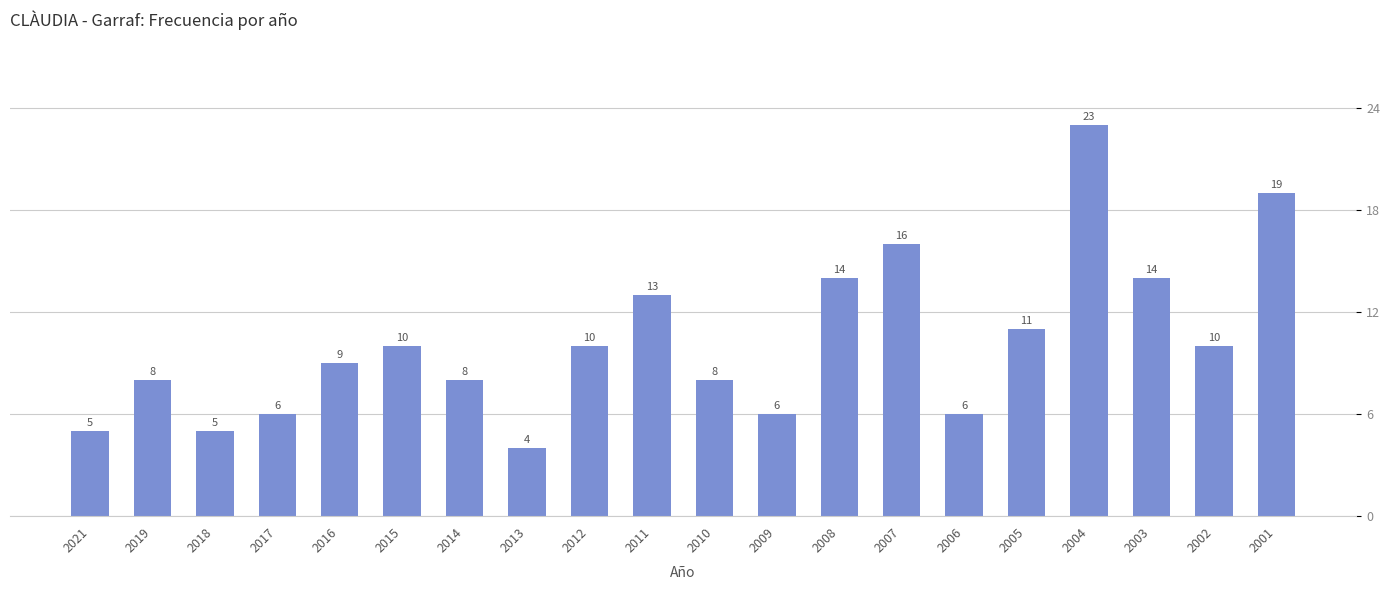

What is the average value?

10